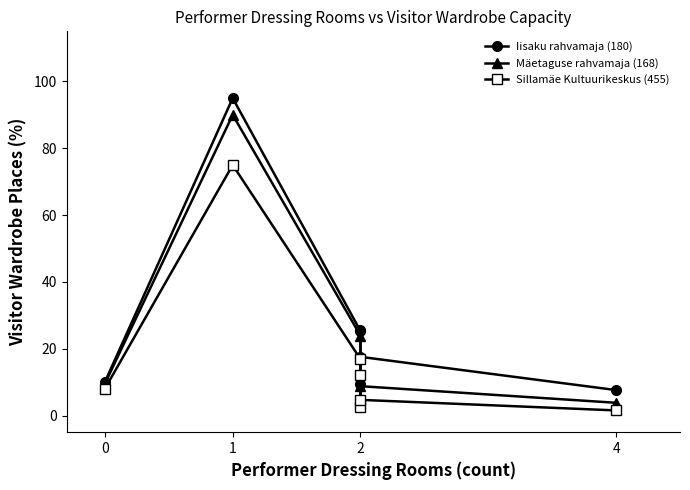

How many series are shown in this chart?

3